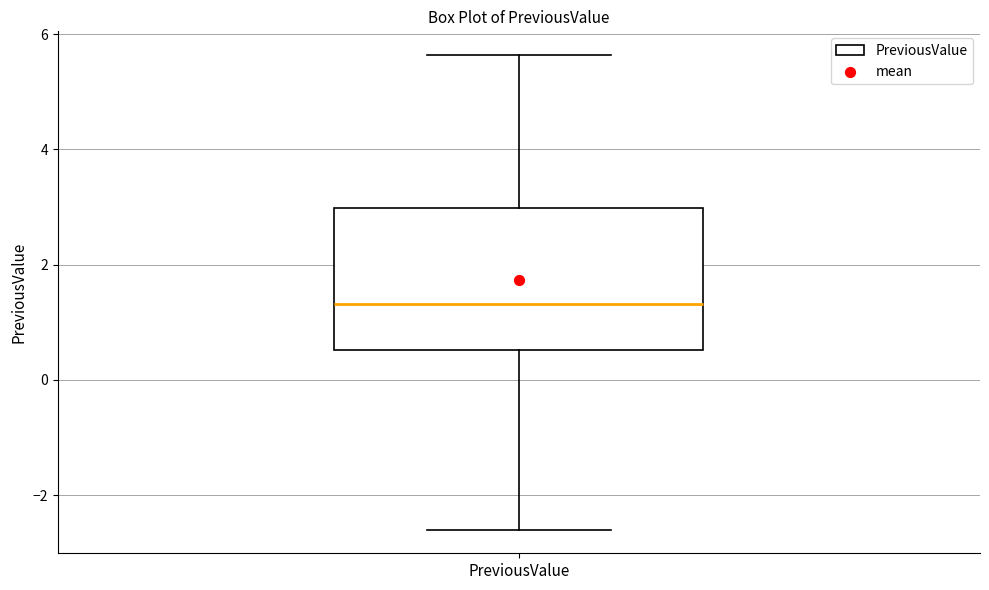

Read this box plot against the y-axis: the position of the median line, the range covered by the box, and the ends of both whiskers. The values are not printed on the chart, so give them approximately, as read against the axis.

median 1.4, box 0.6 to 3.0, whiskers -2.6 to 5.6